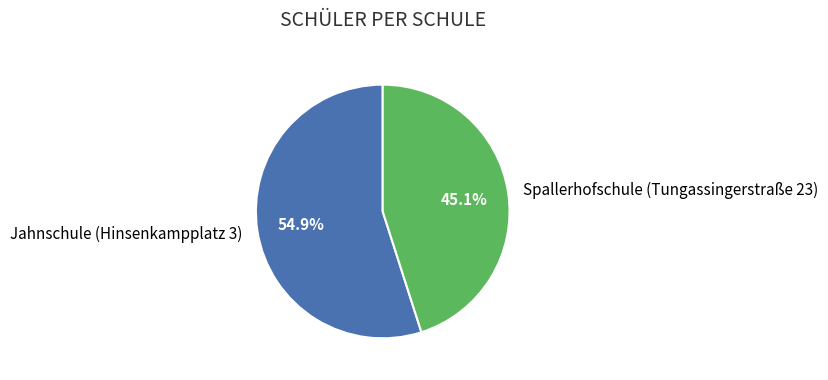

Which slice is the smallest?

Spallerhofschule (Tungassingerstraße 23)